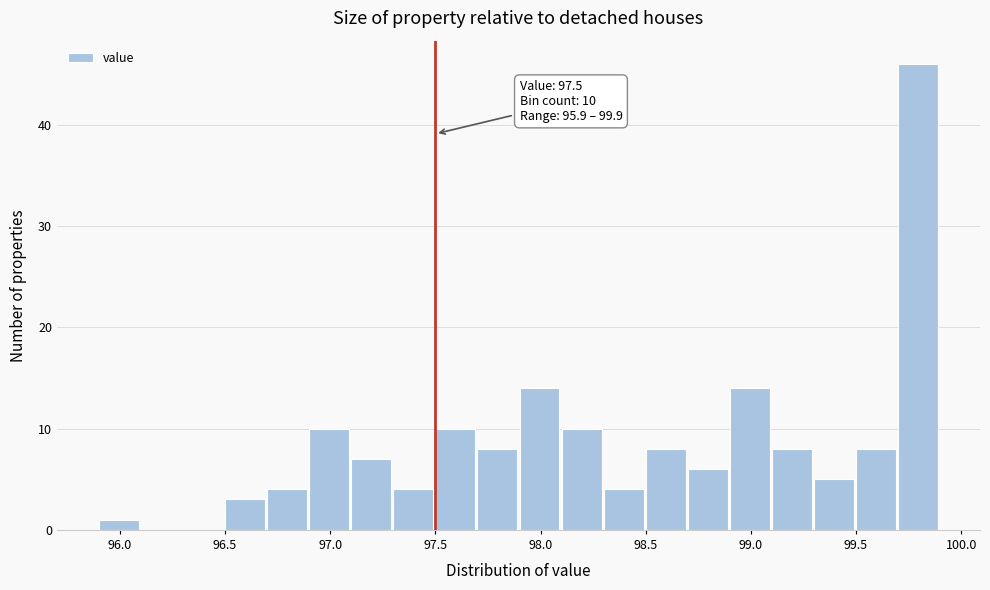

Over which range of the x-axis is the bar tallest?

99.7 to 99.9